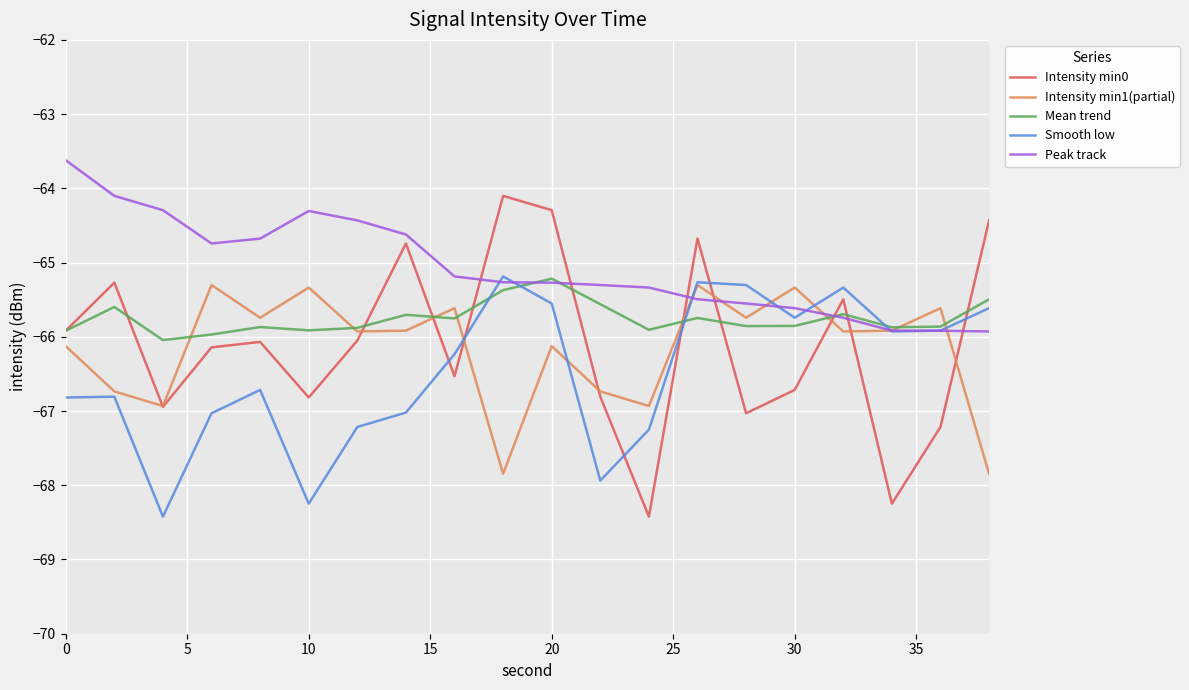

What is the lowest value of the Intensity min0 series?

-68.4